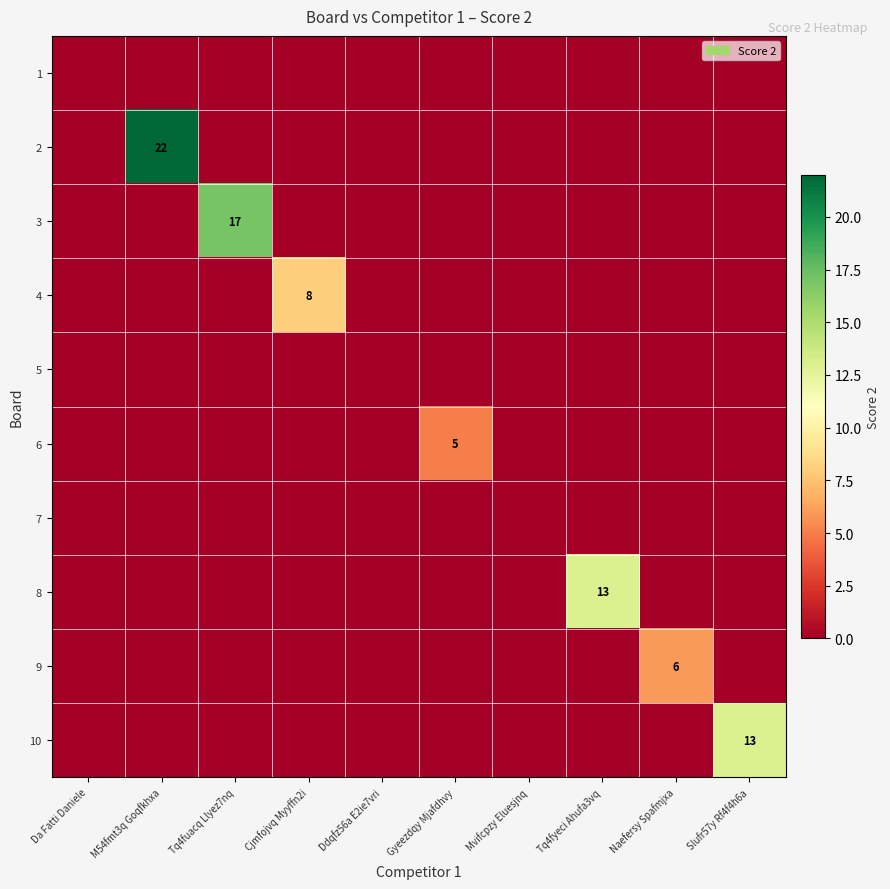

The 8 series shows 13 at Tq4fyeci Ahufa3vq. True or false?

True